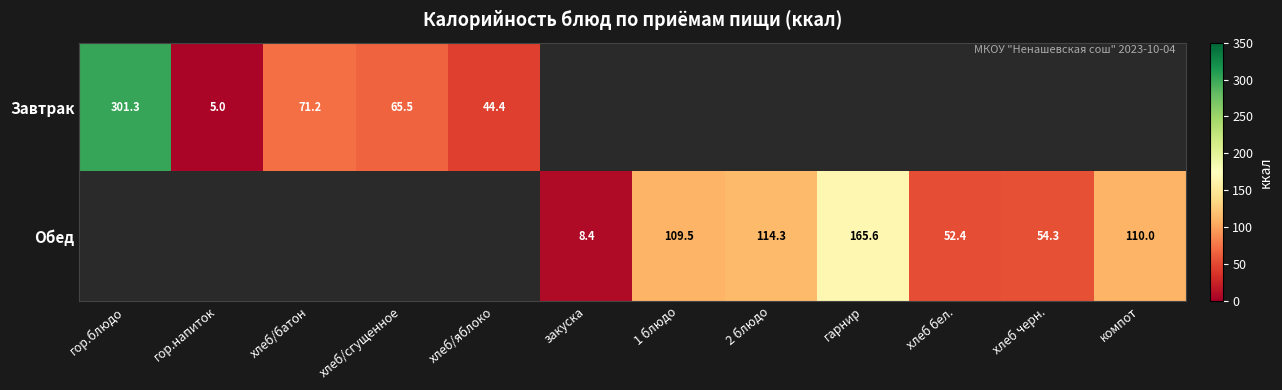

The value of Завтрак at хлеб/батон is 71.2. True or false?

True